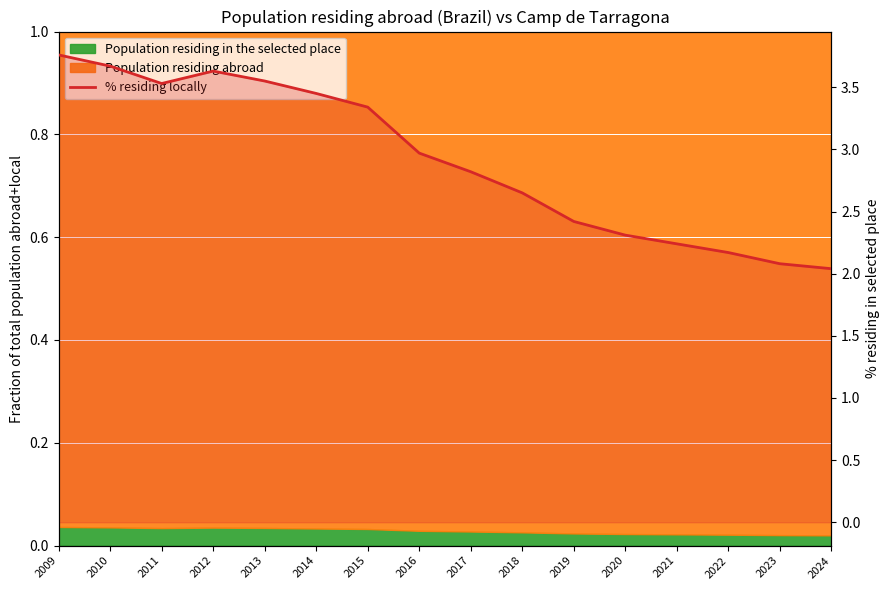

What is the difference between the maximum and minimum values?

1.7